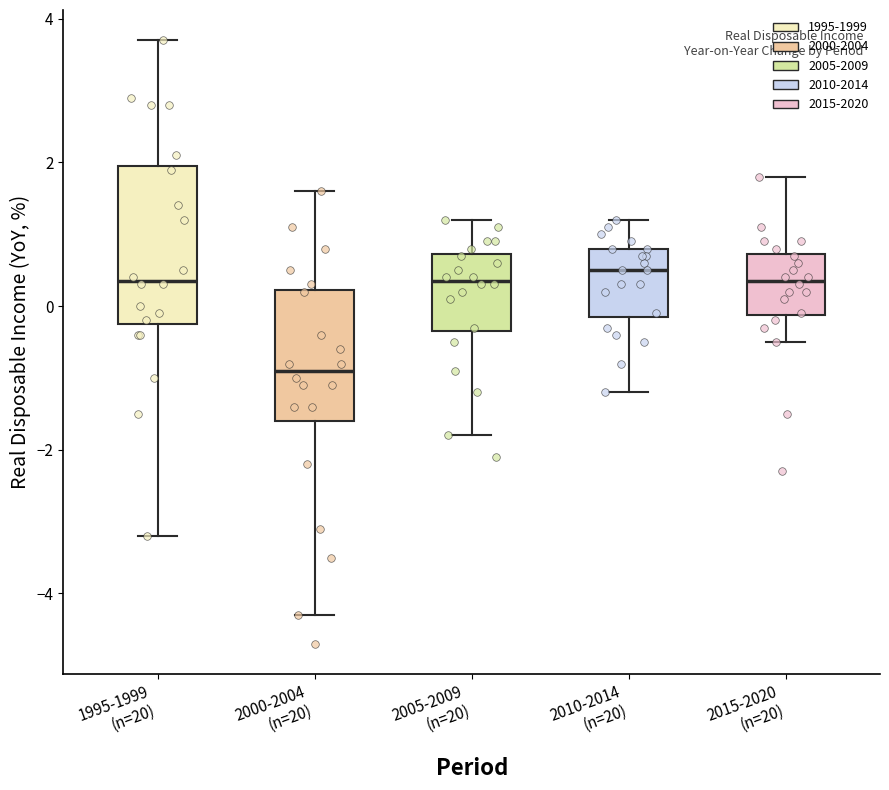

Comparing the boxes themselves (not the whiskers), which one is the tallest?

1995-1999 (n=20)